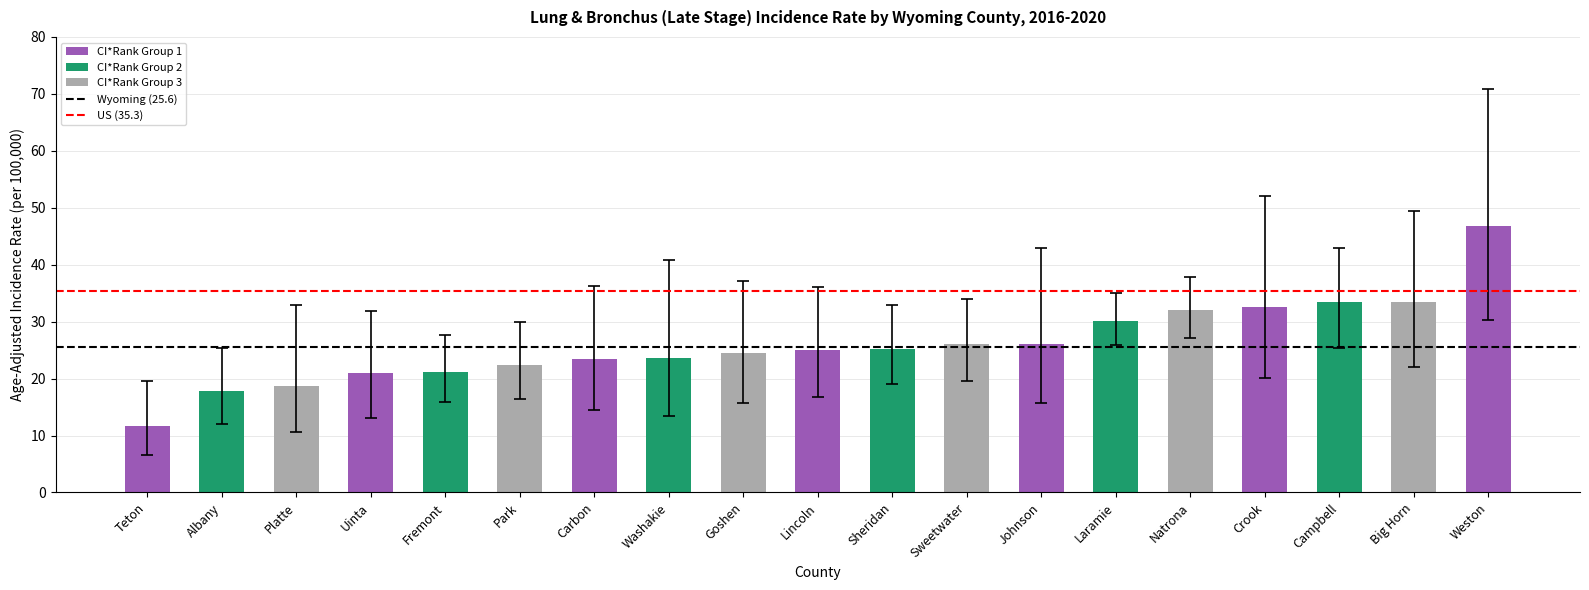

Are the bars horizontal?

No